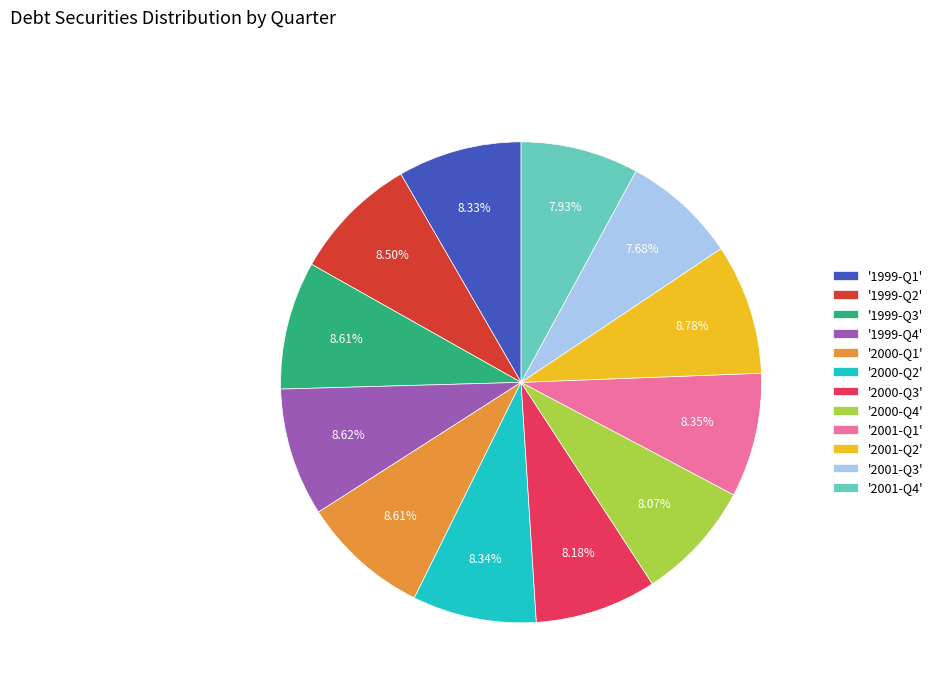

Combined, do '1999-Q1' and '2001-Q1' account for over 50%?

No